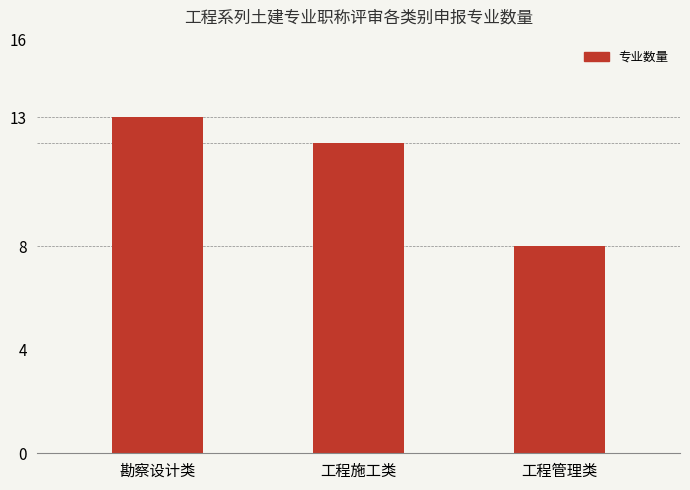

How many values are between 8 and 13?

3